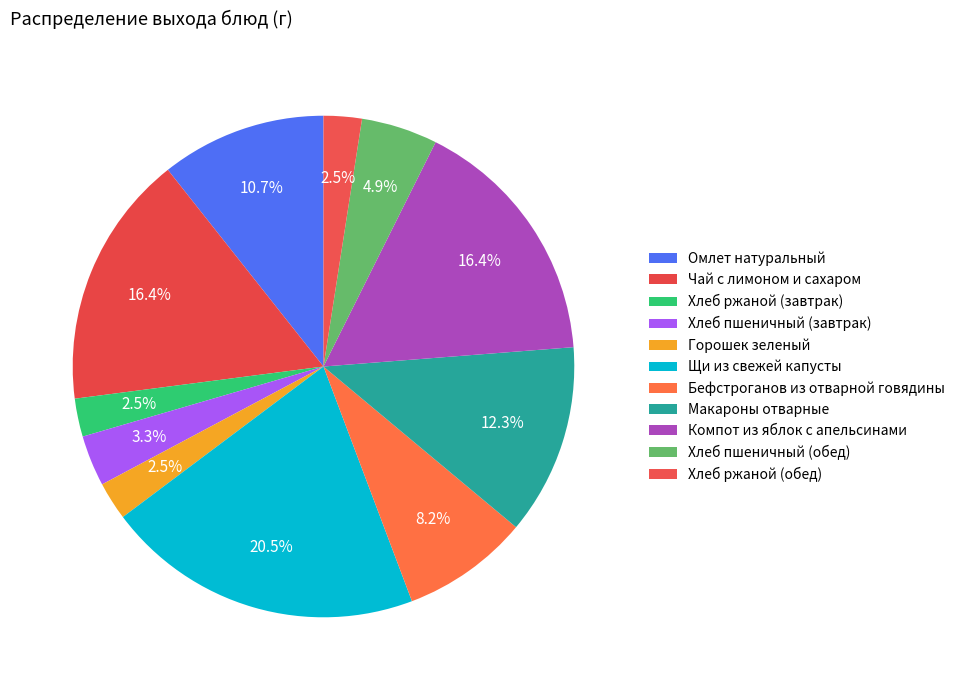

Which category has the biggest portion of the pie?

Щи из свежей капусты